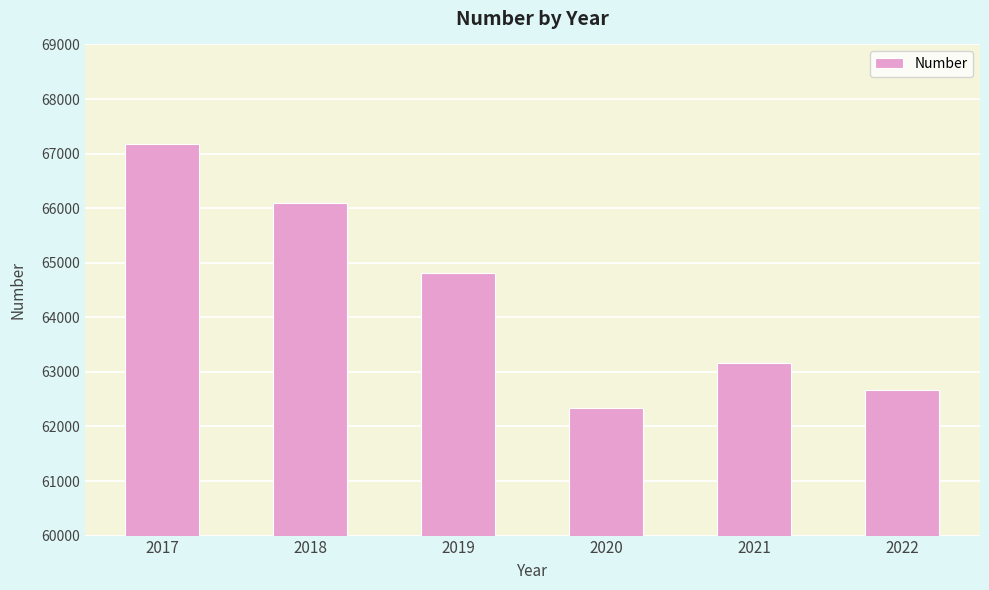

Which label corresponds to the largest value in the chart?

2017